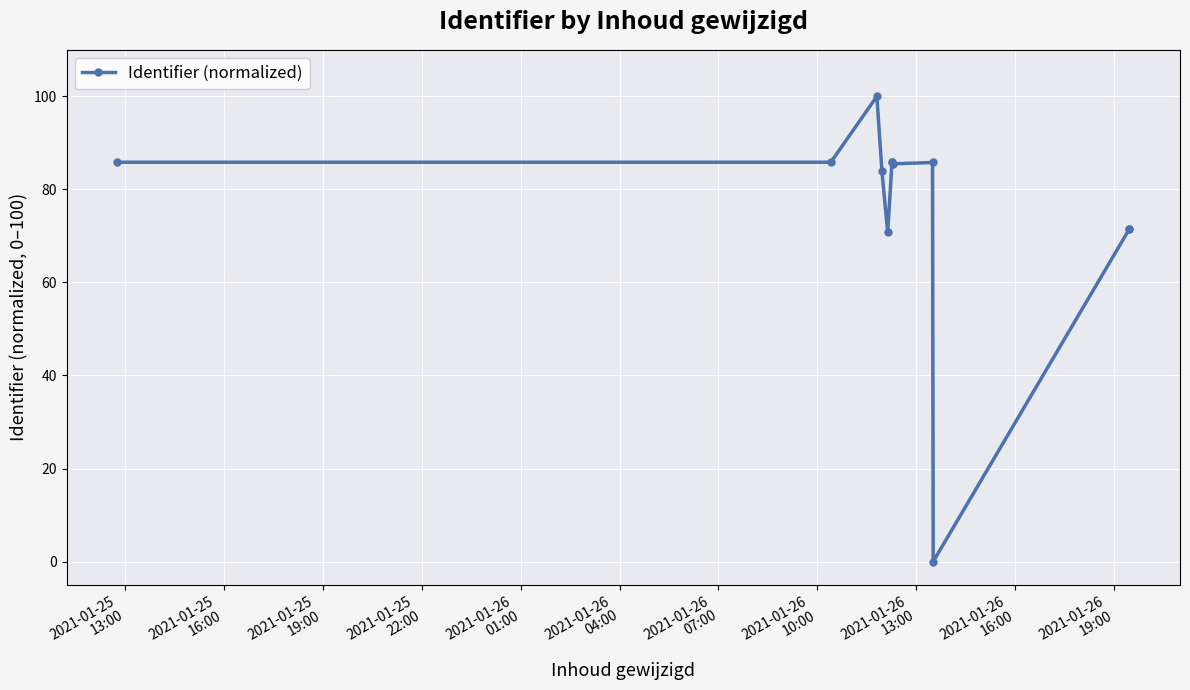

What is the value of the 9th point from the left?

85.8